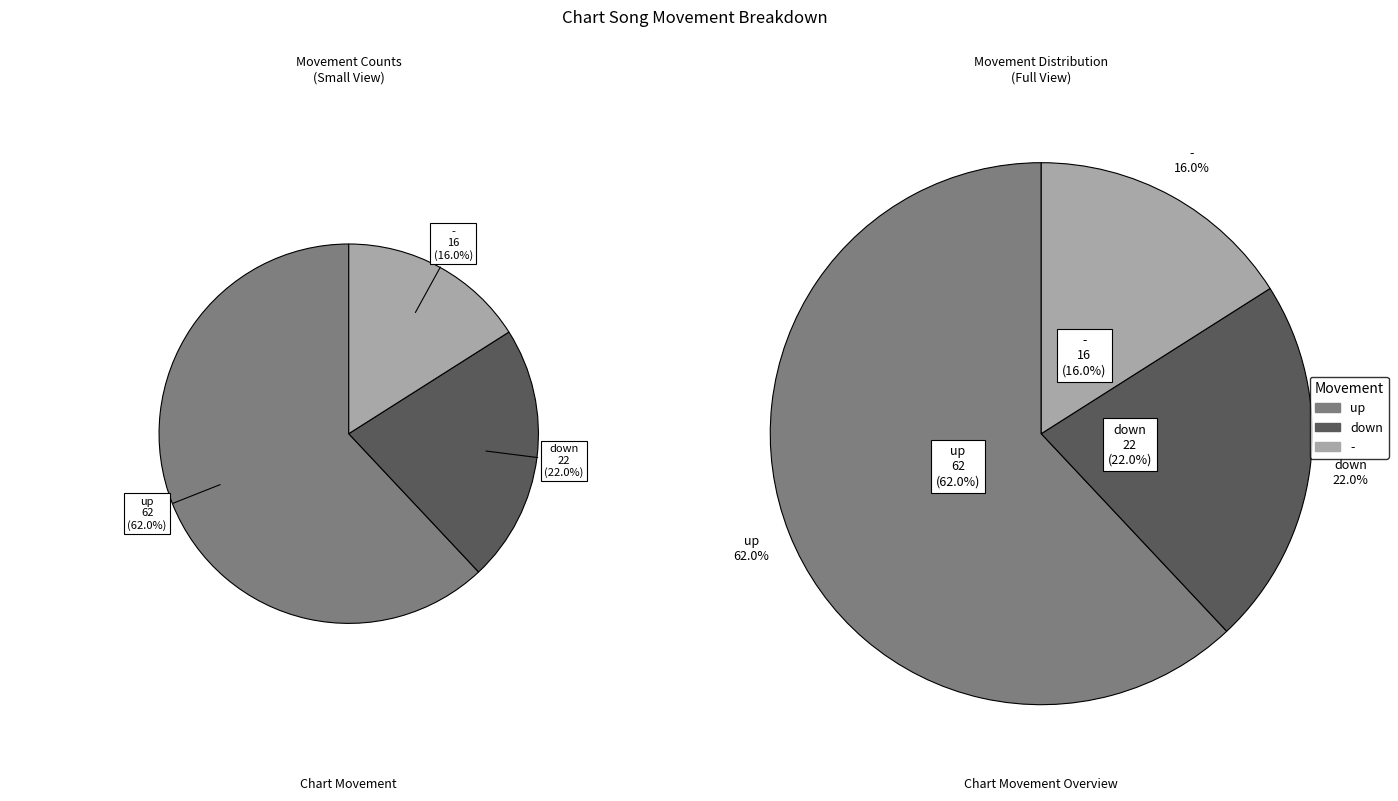

True or false: - accounts for 16% of the total.

True